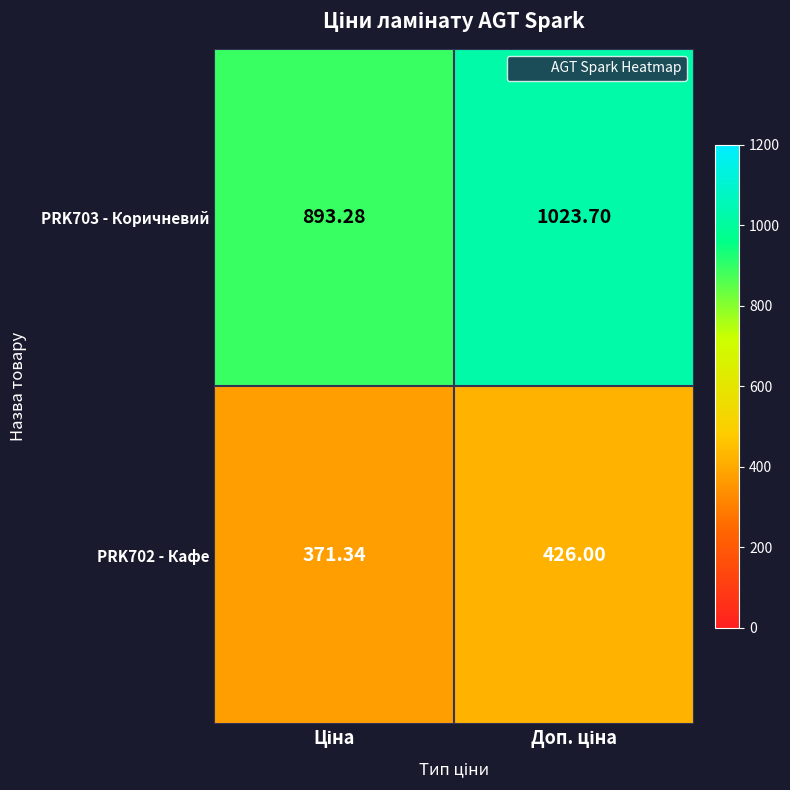

List the series in order of their overall mean, highest first.

PRK703 - Коричневий, PRK702 - Кафе